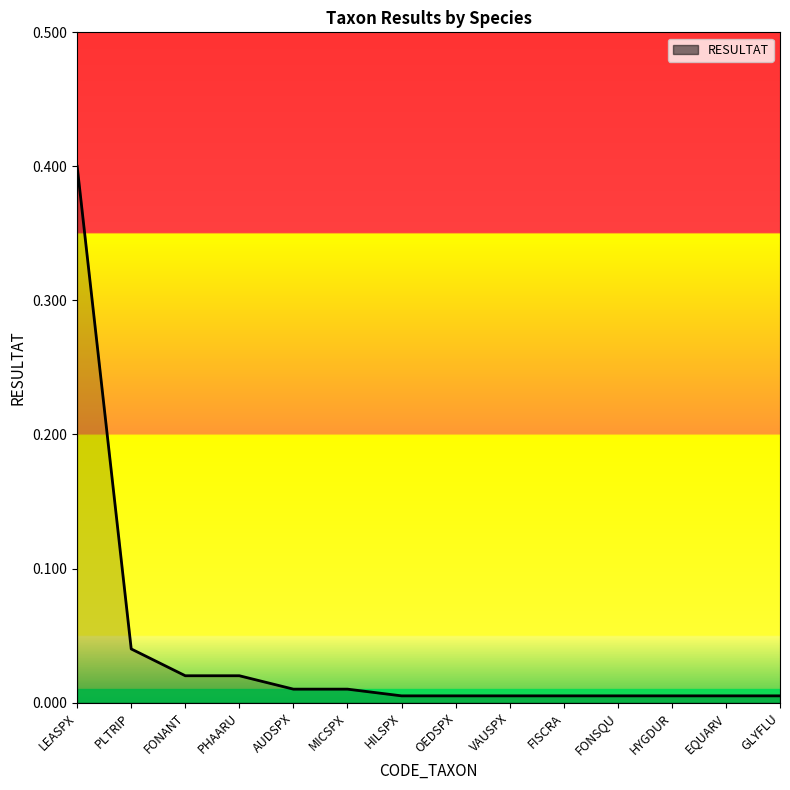

What is the label of the 10th point from the left?

FISCRA